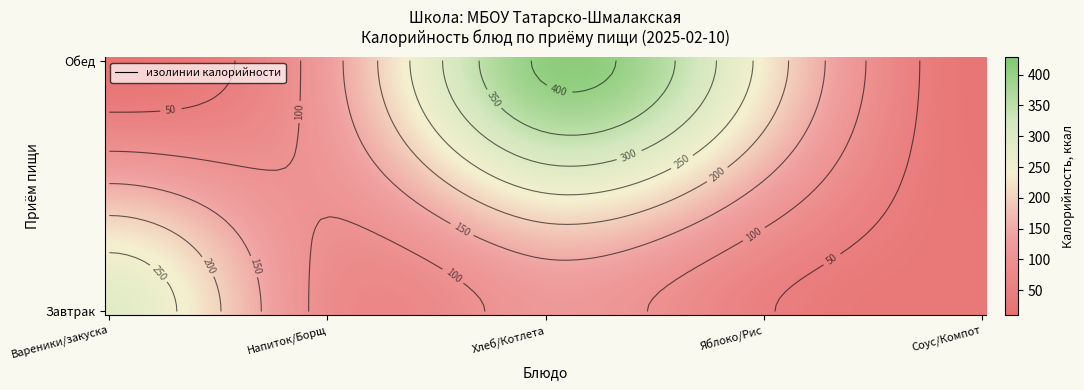

What is the average value of the Завтрак series?

115.5